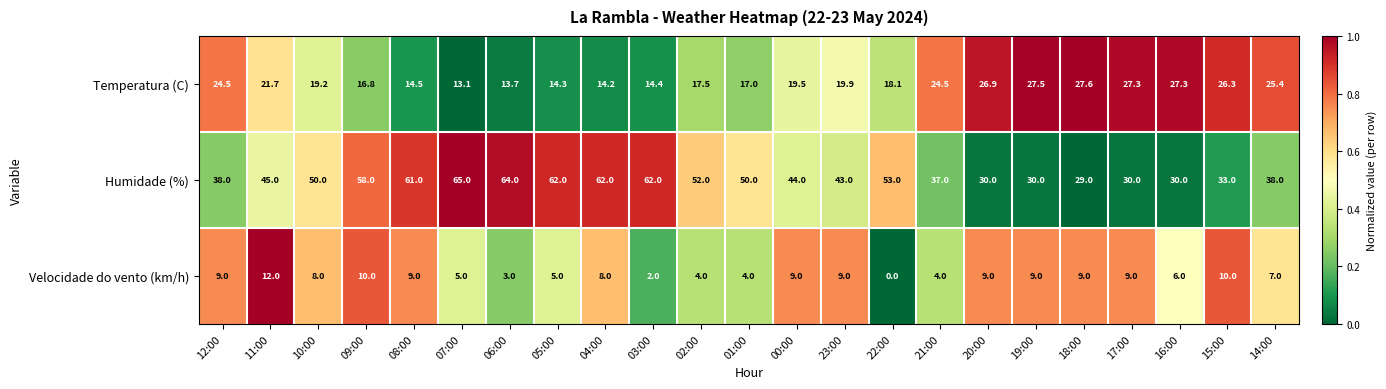

List the series in order of their overall mean, lowest first.

Velocidade do vento (km/h), Temperatura (C), Humidade (%)